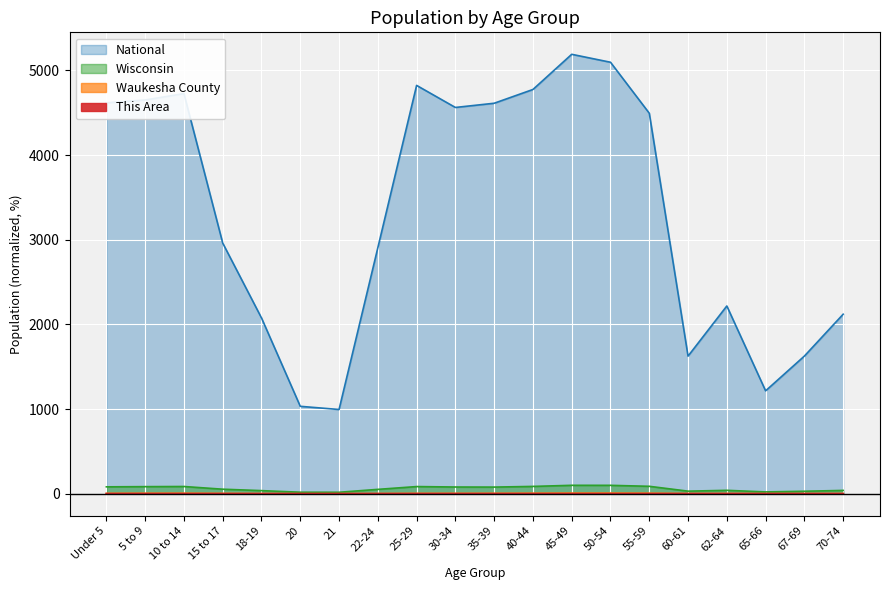

In This Area, how many points are higher than both neighbors (excluding endpoints)?

4